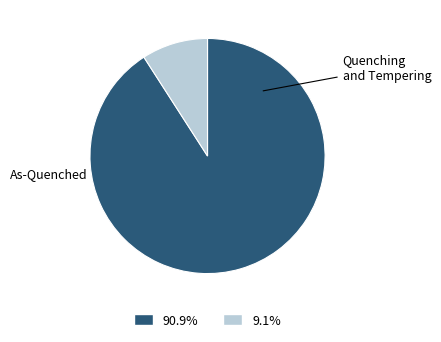

Is there any slice that represents more than half of the pie?

Yes